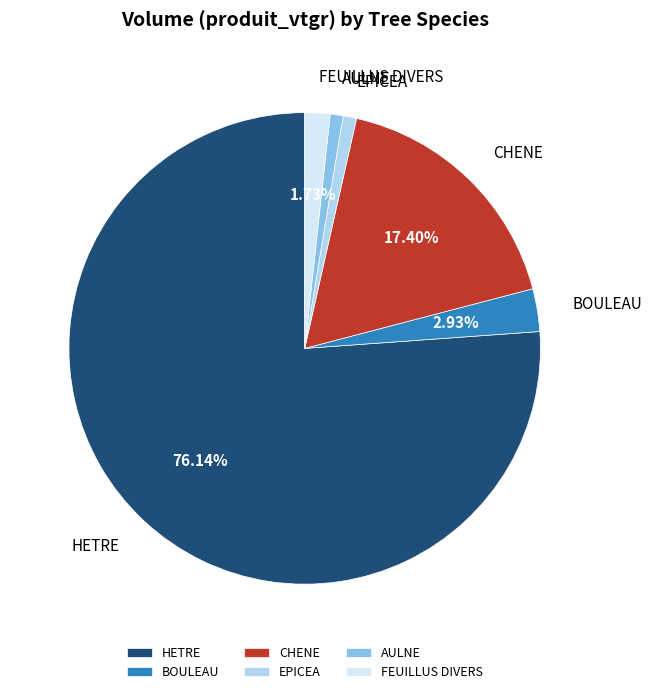

How many segments does this pie chart have?

6